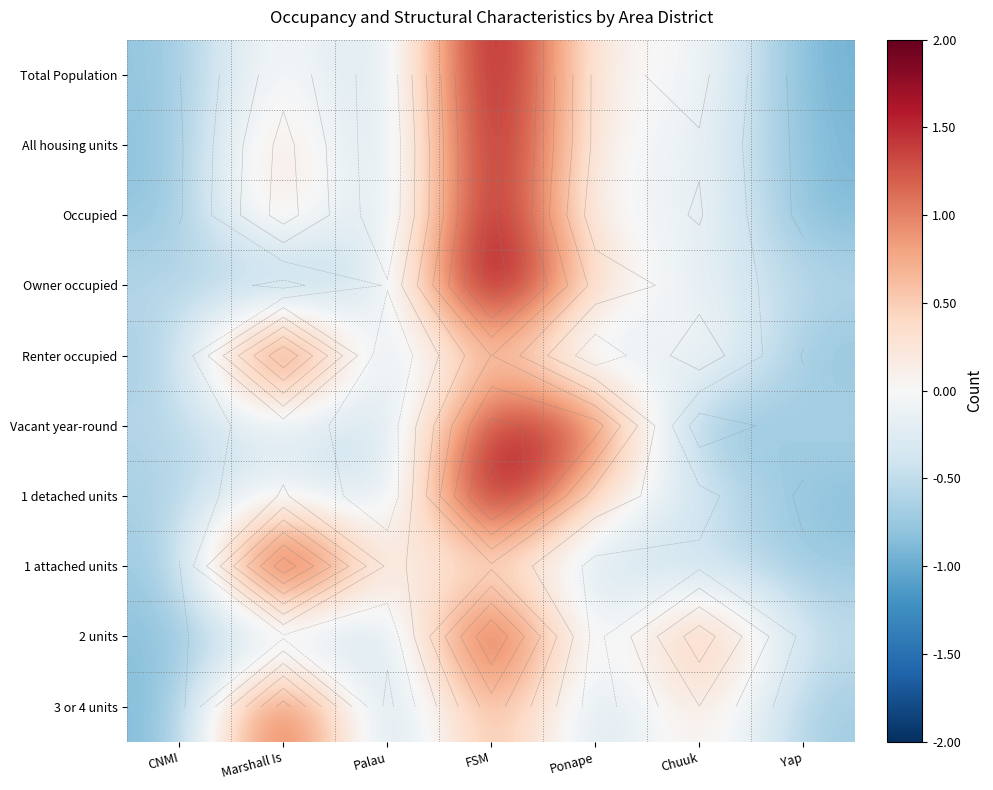

What is the difference between the highest and lowest values at Palau?

0.8